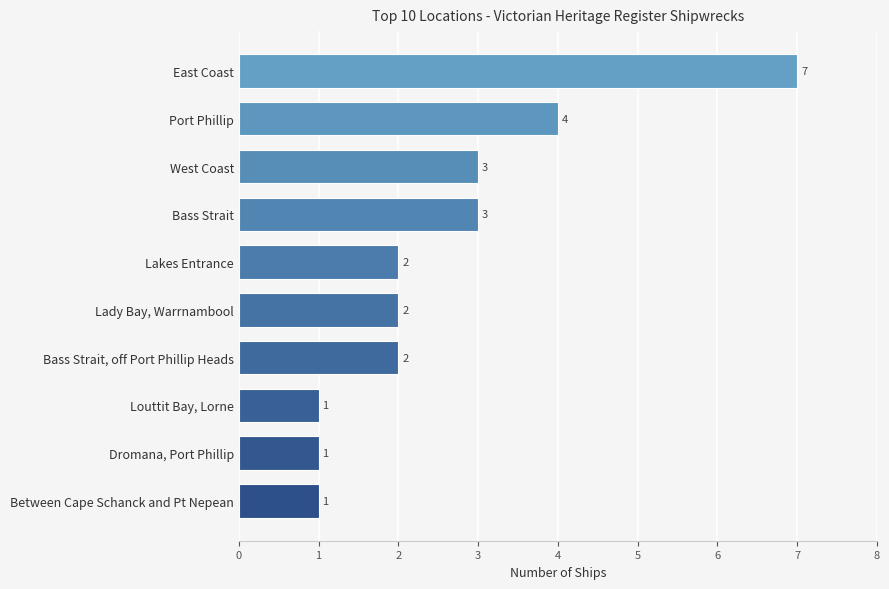

Reading bottom to top, extract all data points from this chart.

Between Cape Schanck and Pt Nepean=1	Dromana, Port Phillip=1	Louttit Bay, Lorne=1	Bass Strait, off Port Phillip Heads=2	Lady Bay, Warrnambool=2	Lakes Entrance=2	Bass Strait=3	West Coast=3	Port Phillip=4	East Coast=7